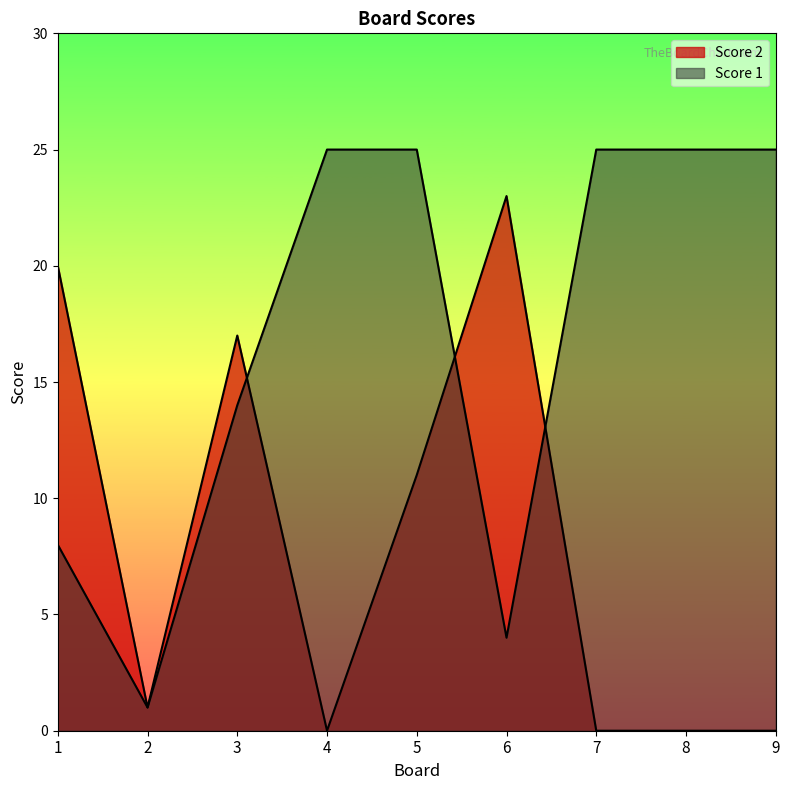

At which label does Score 1 reach its peak?

4